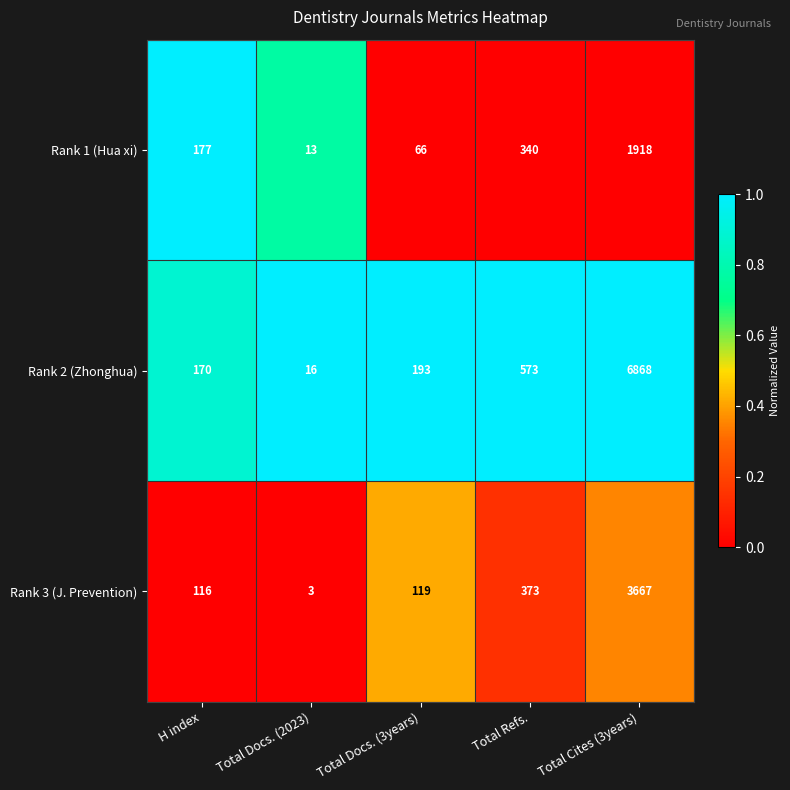

Is it true that Rank 3 (J. Prevention) equals 114 at Total Refs.?

False